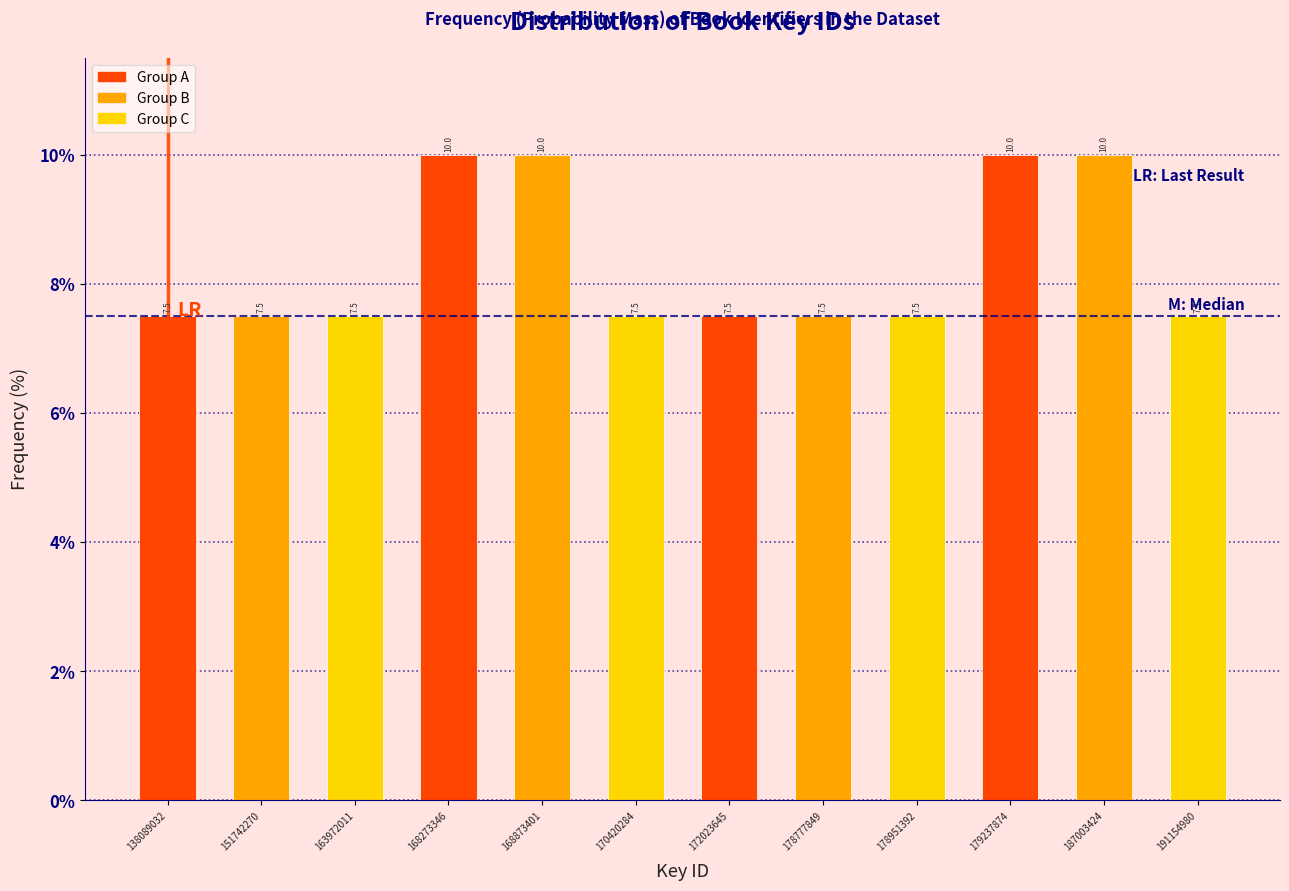

Reading left to right, extract all data points from this chart.

7.5	7.5	7.5	10.0	10.0	7.5	7.5	7.5	7.5	10.0	10.0	7.5